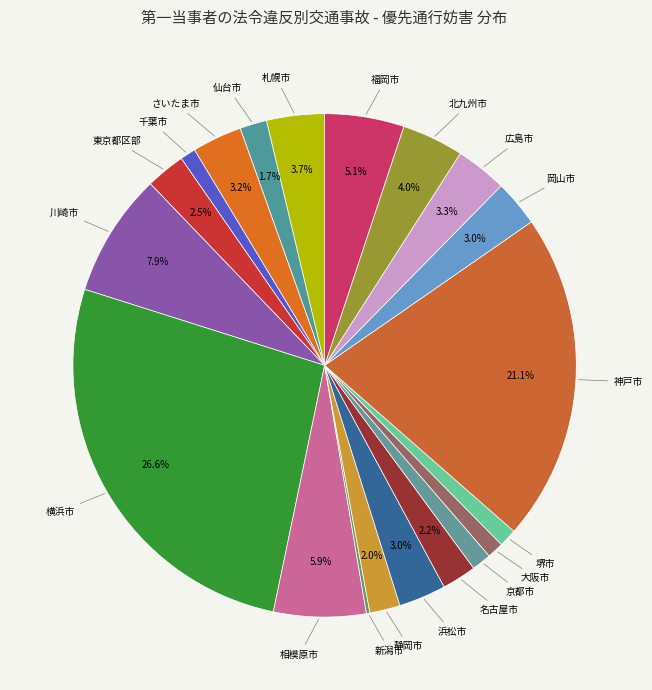

What portion of the pie excludes 北九州市?

96.0%